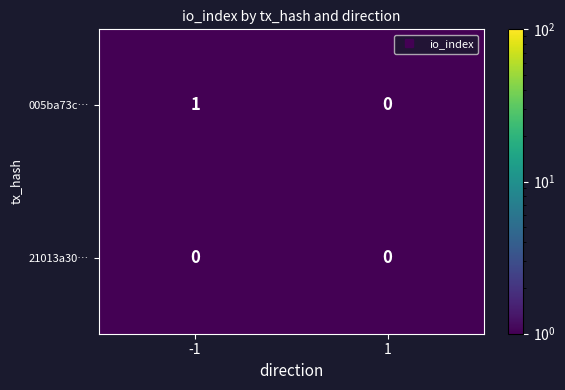

Which series has the largest range (max minus min)?

005ba73c…